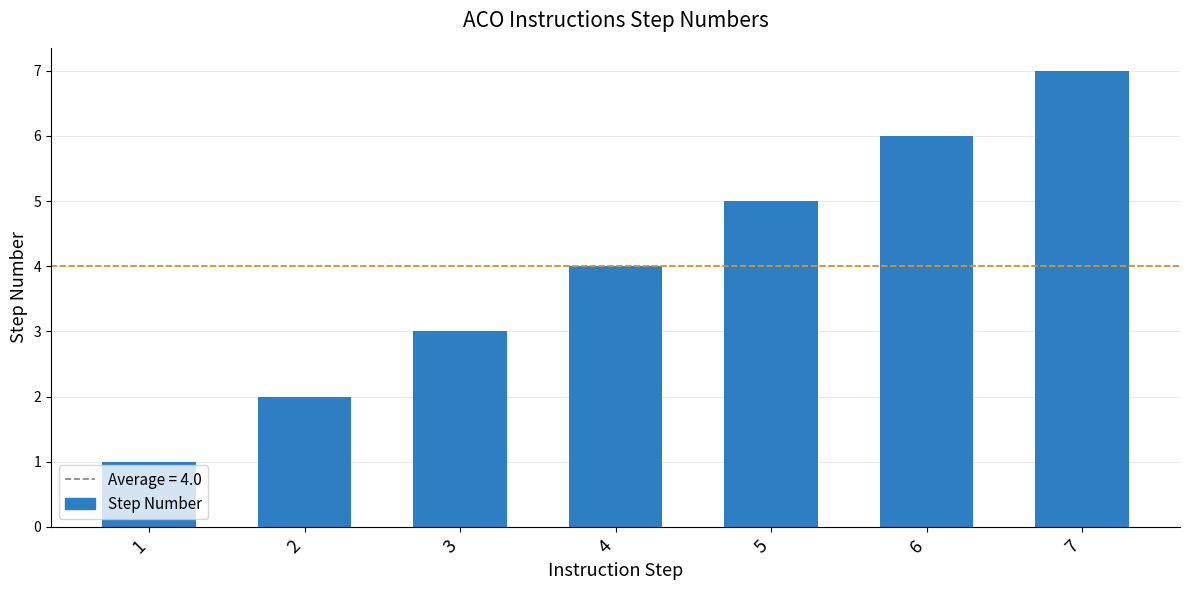

Is it true that the value at 5 is 3?

False